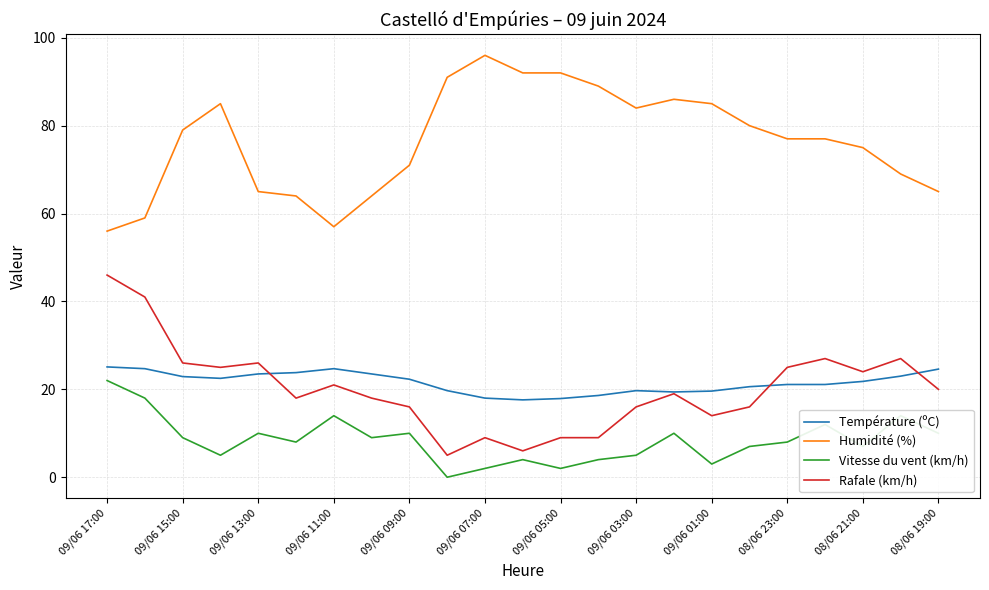

Which series has the largest total across all categories?

Humidité (%)